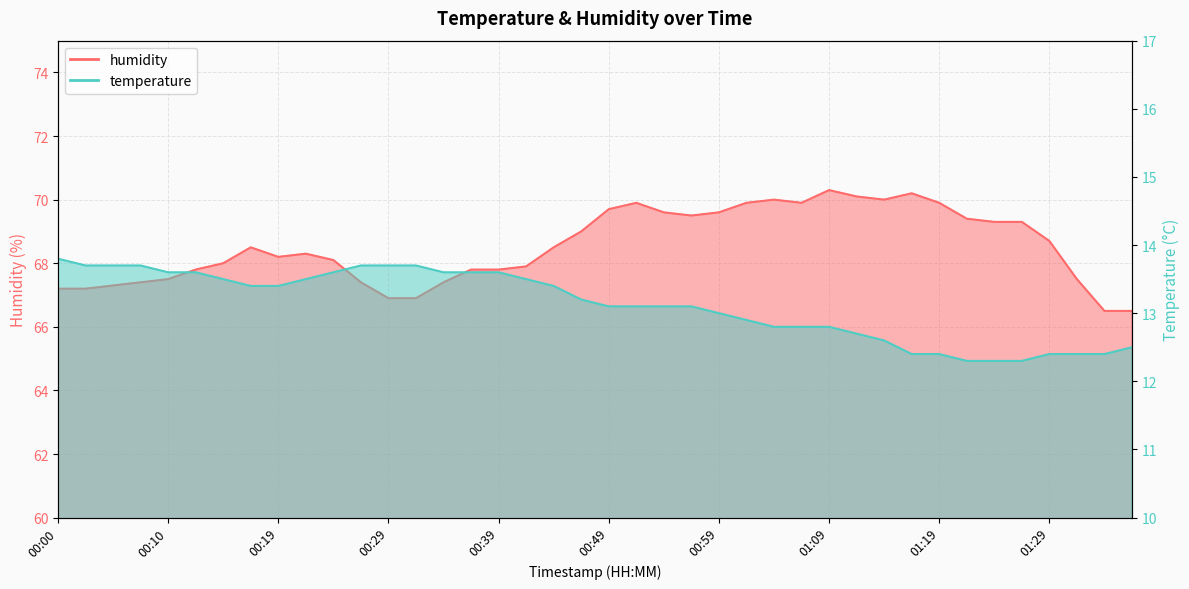

How many data points in temperature are less than 13?

15